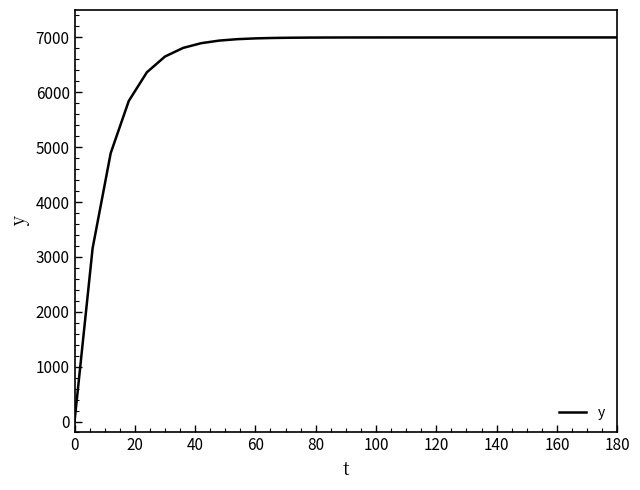

How many lines are shown in the chart?

1